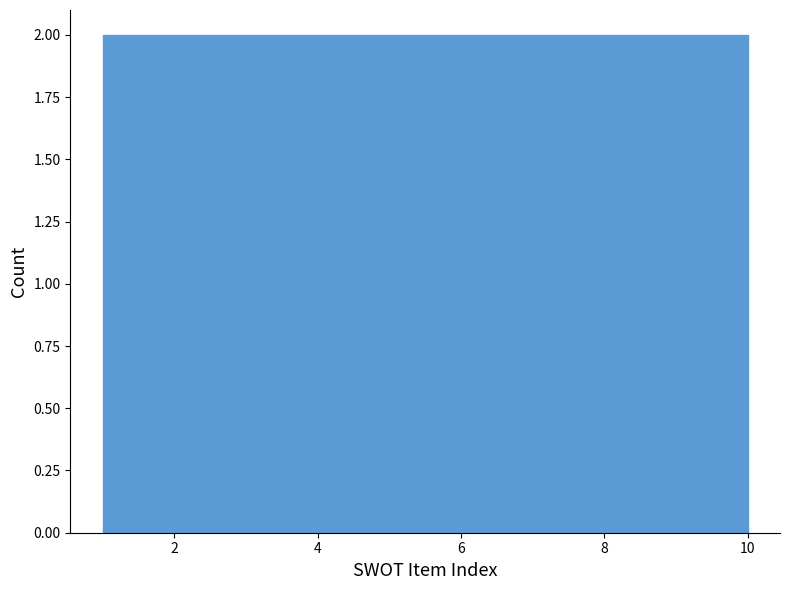

What is the height of the bar covering 5.5 to 6.4 on the x-axis? Neither the bar edges nor the heights are printed on the chart, so give them approximately, as read against the axes.

2